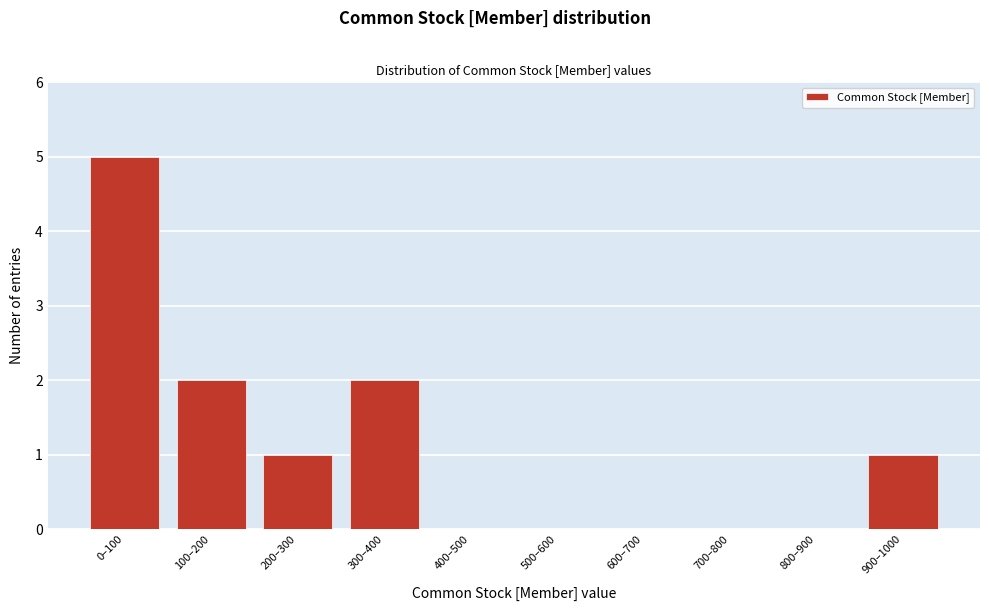

Reading right to left, transcribe all the data shown in this chart.

900–1000=1	800–900=0	700–800=0	600–700=0	500–600=0	400–500=0	300–400=2	200–300=1	100–200=2	0–100=5